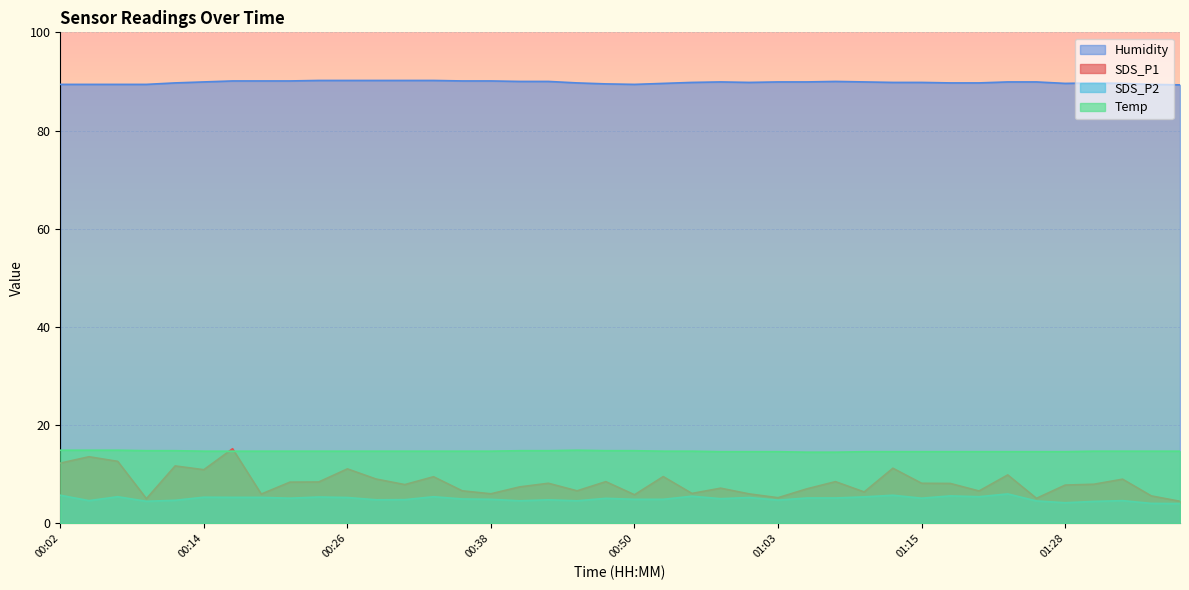

What is the difference between the SDS_P2 values at 00:48 and 00:26?

0.2